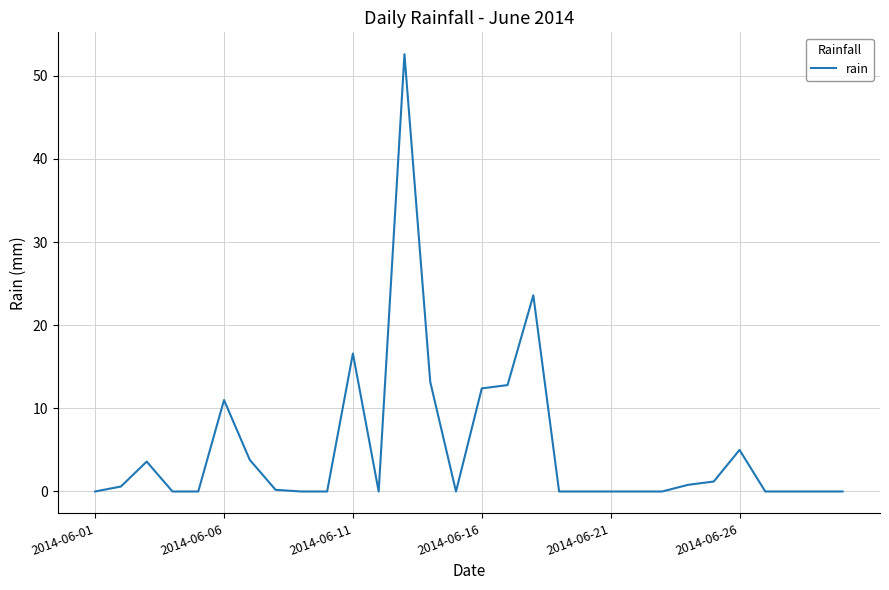

What is the difference between the maximum and minimum values?

52.6